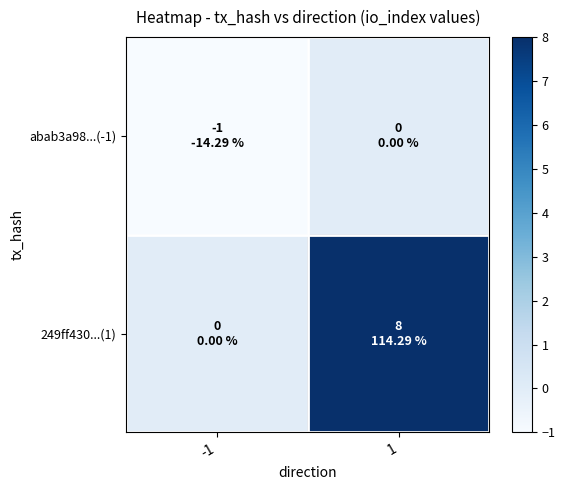

Which has a higher value, -1 or 1?

1